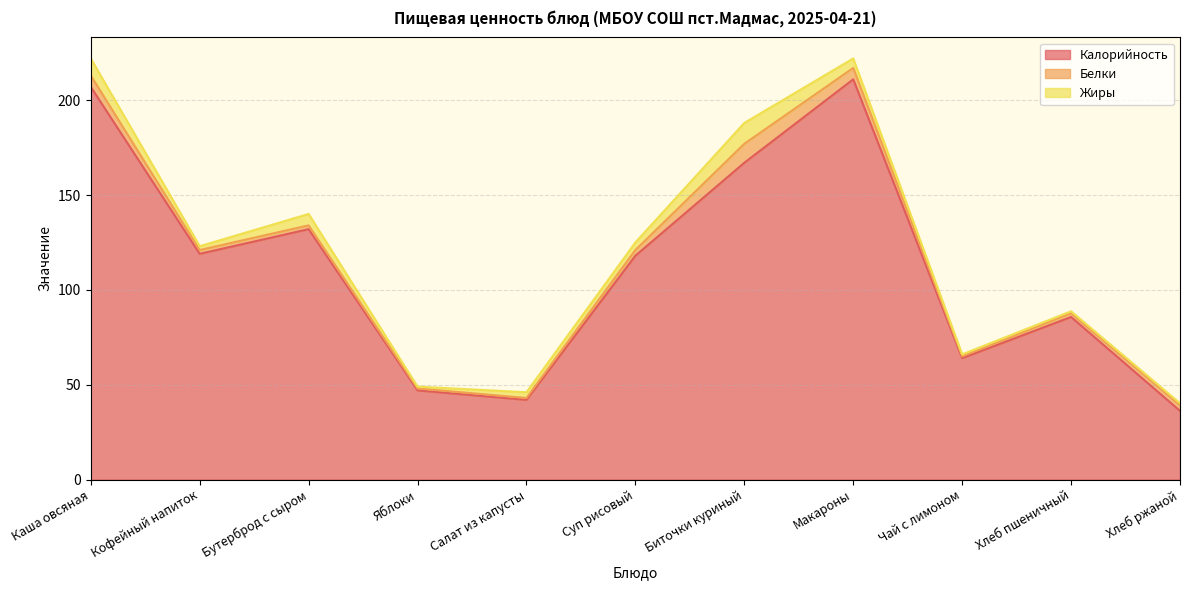

Which category has the lowest value across all series?

Яблоки